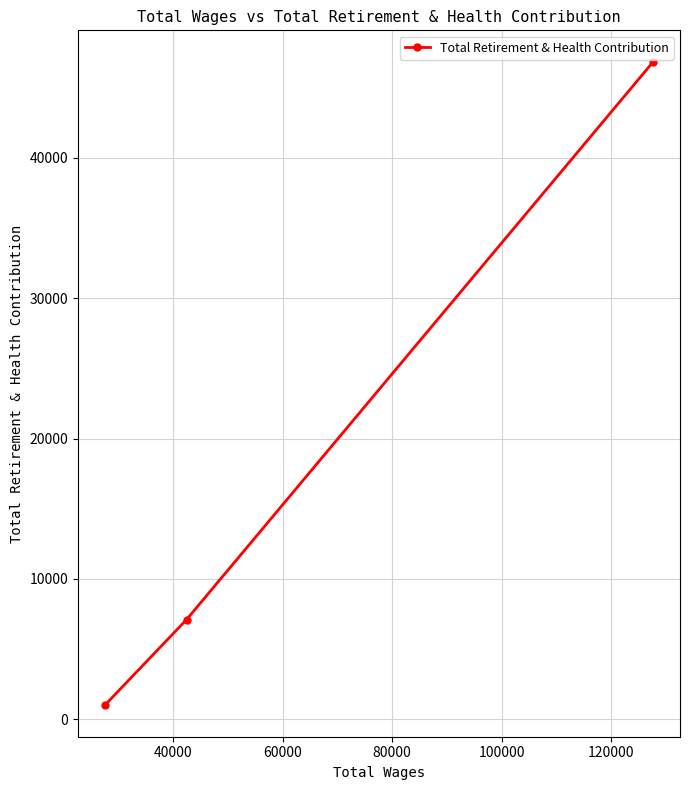

Does the chart display data point markers on the line(s)?

Yes